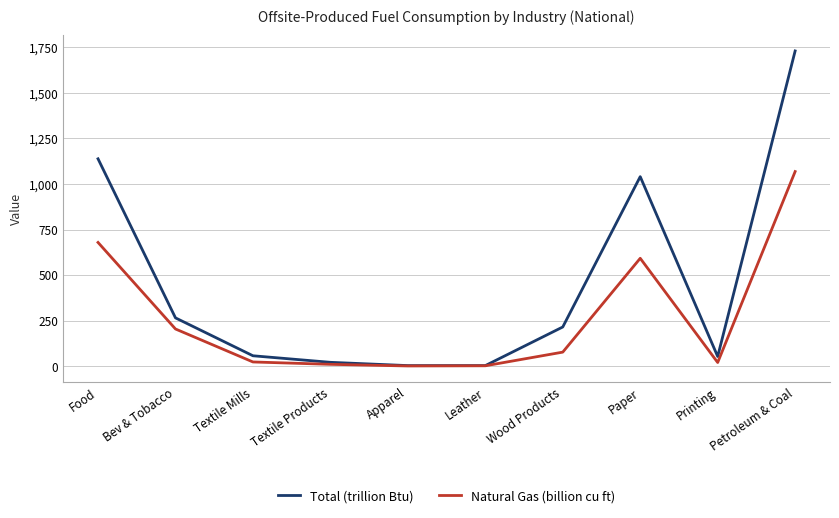

What is the maximum value for Natural Gas (billion cu ft)?

1068